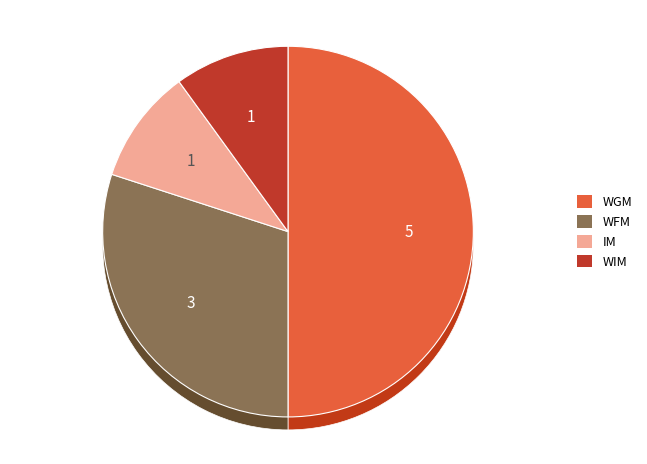

Does any single category account for the majority?

No